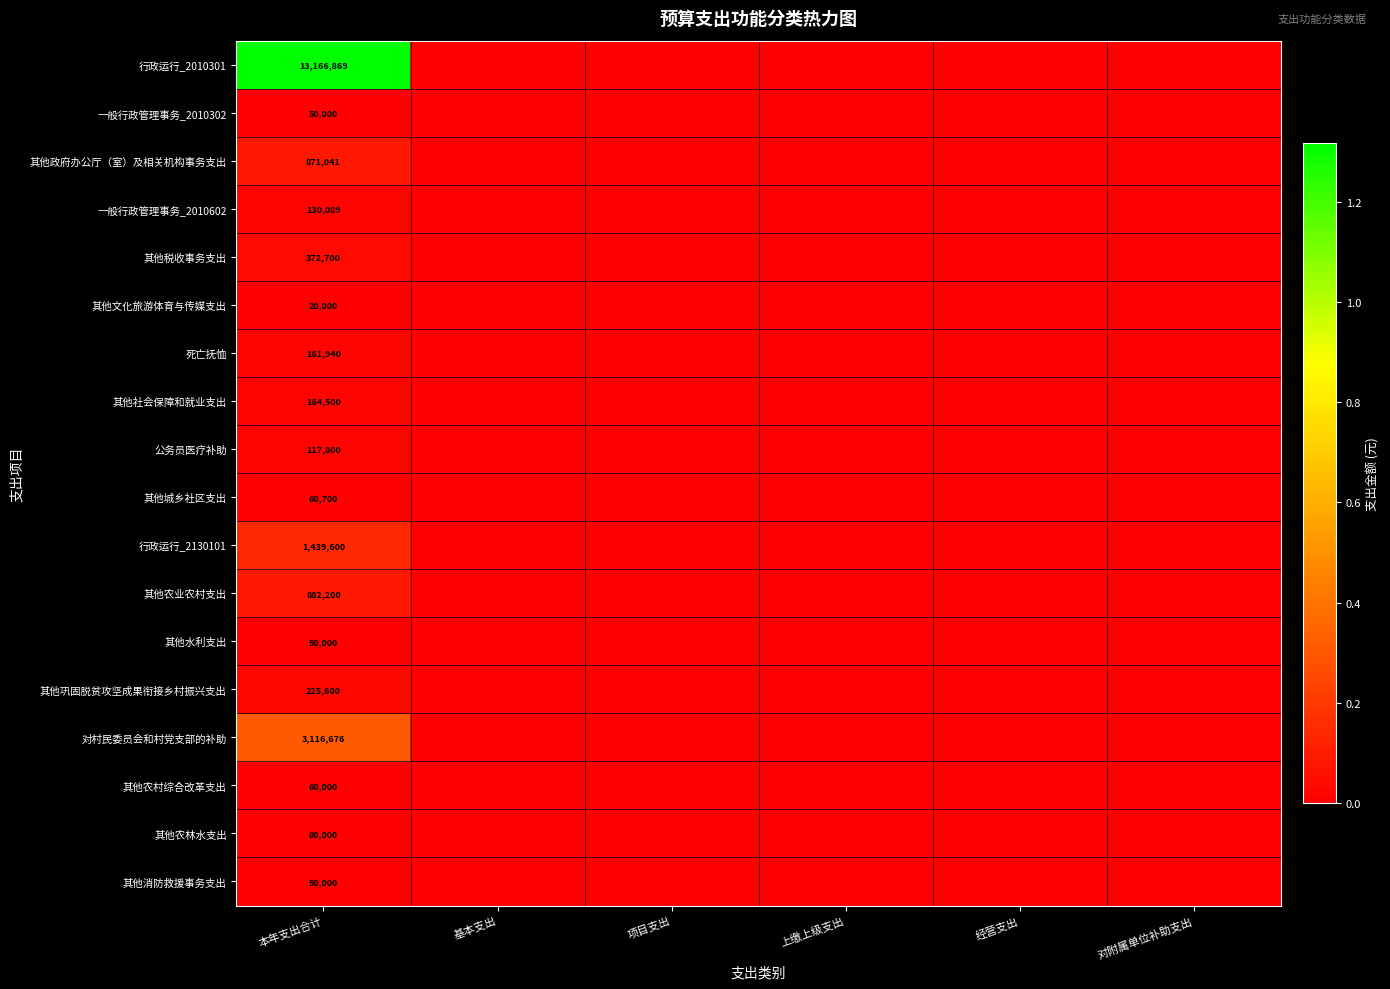

At how many categories does at least one series exceed 3022633?

1